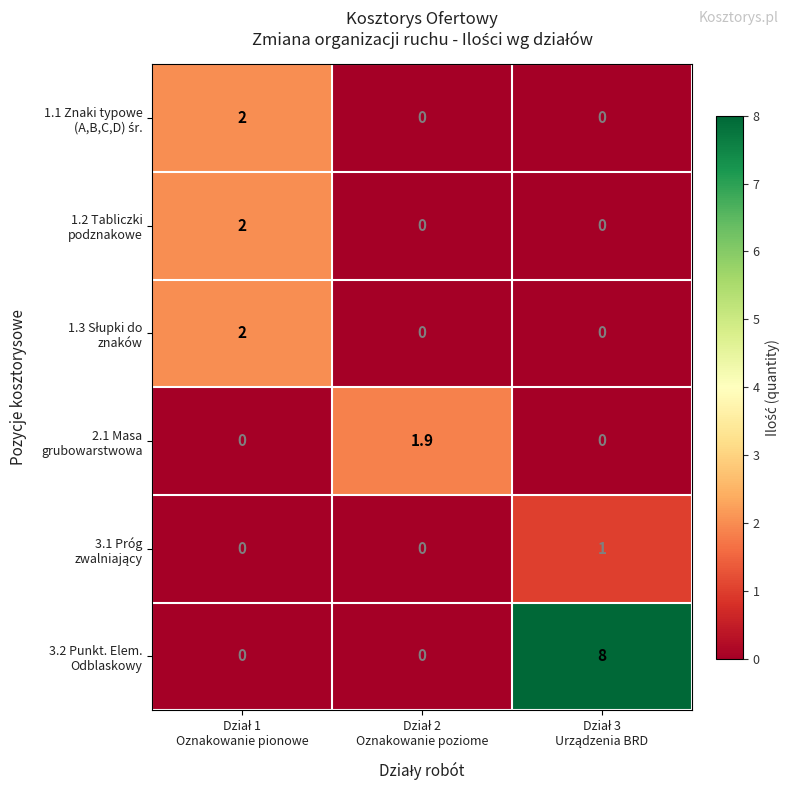

At how many categories does at least one series exceed 0?

3